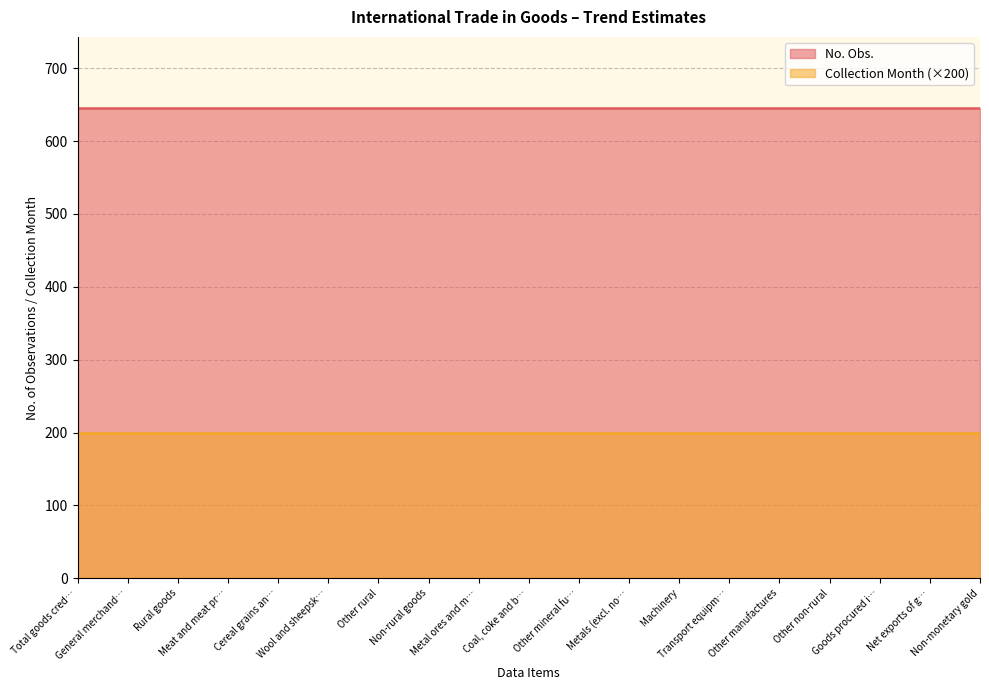

True or false: Freq. (Month) has more than 0 points higher than both neighbors.

False